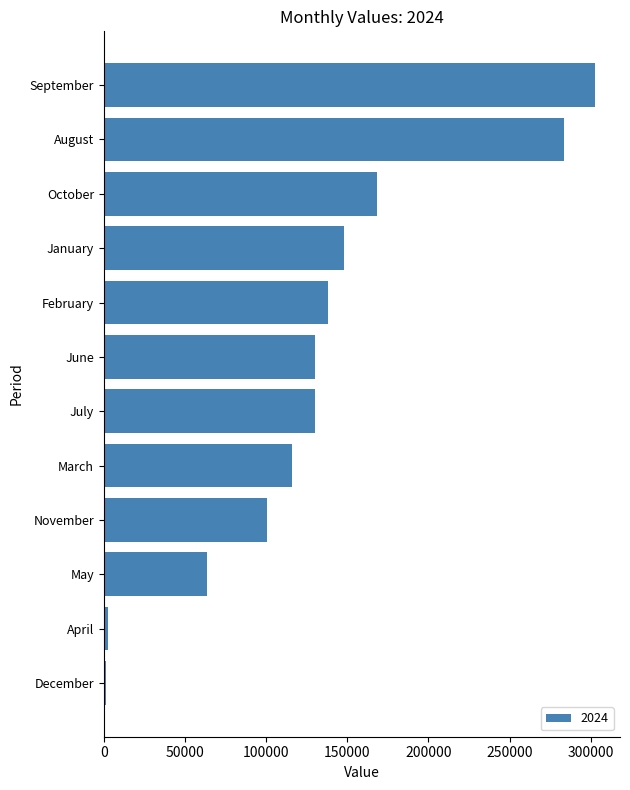

Which has a higher value, June or January?

January